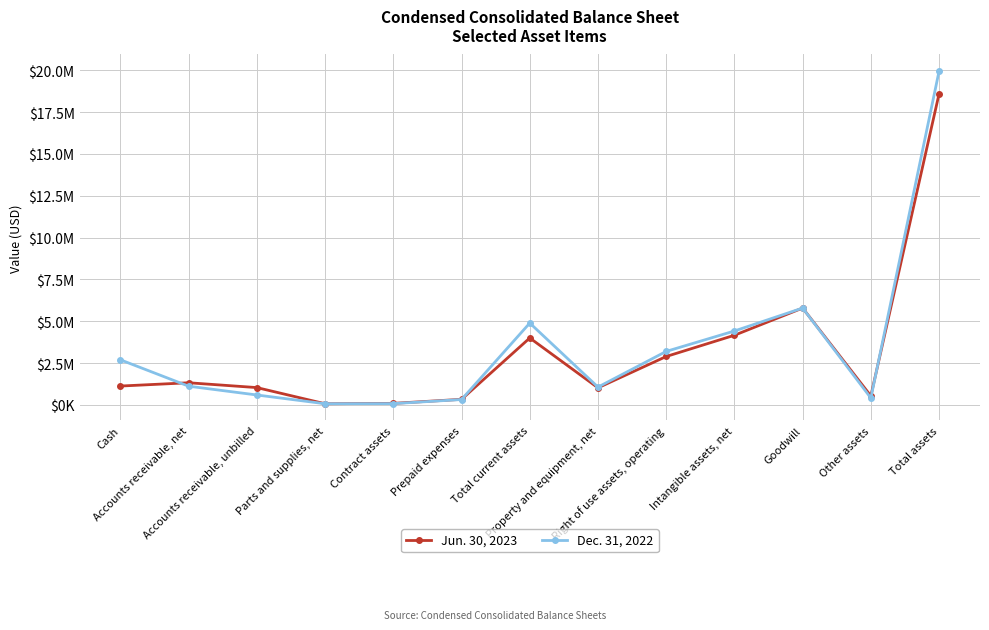

What is the average value of the Jun. 30, 2023 series?

3154298